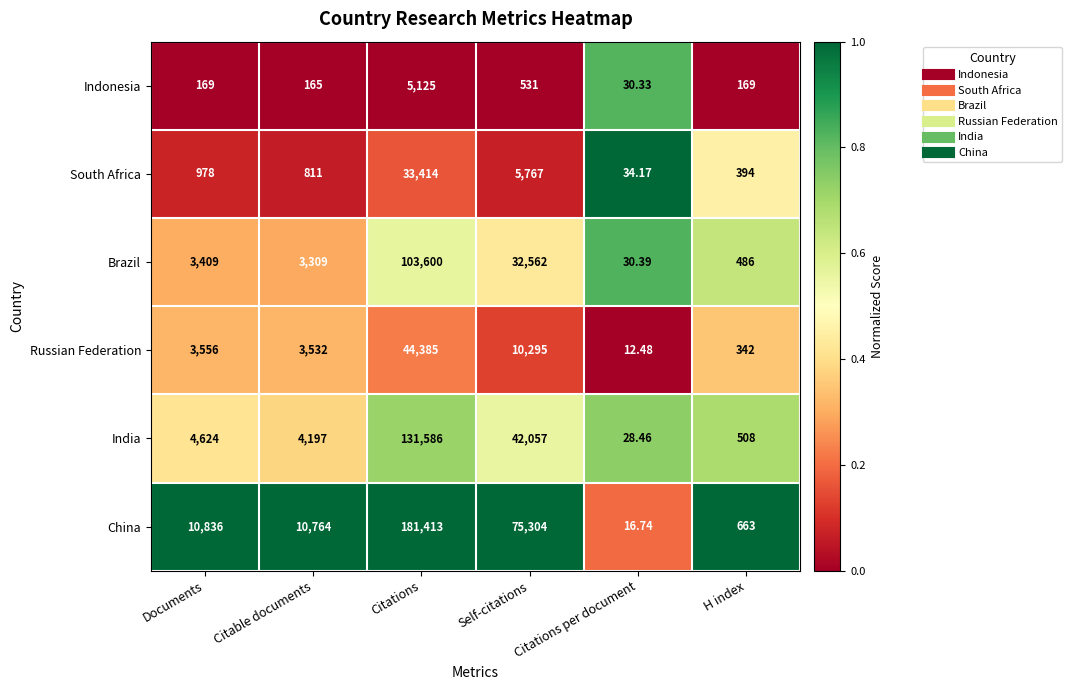

At which label is Indonesia closest to 2577?

Self-citations